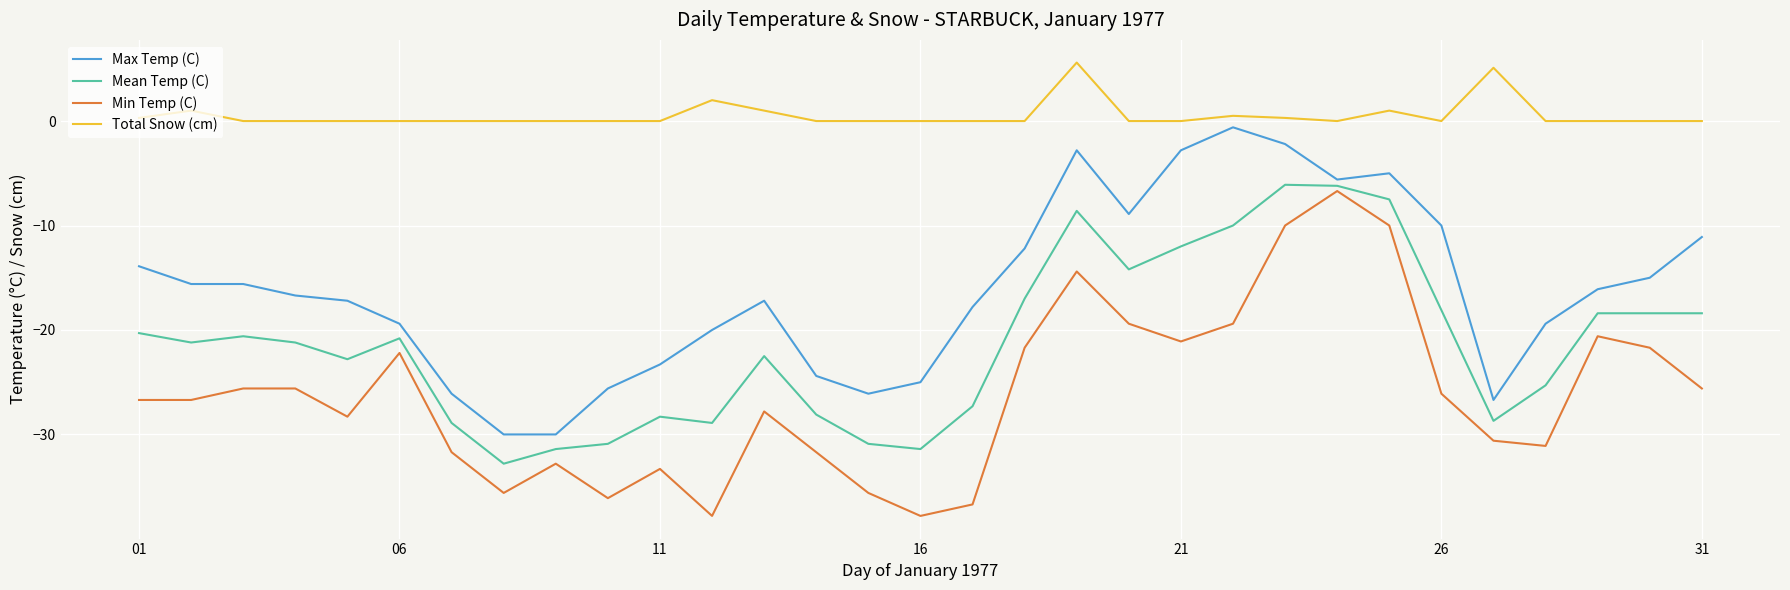

True or false: Min Temp (C) and Total Snow (cm) intersect in this chart.

False